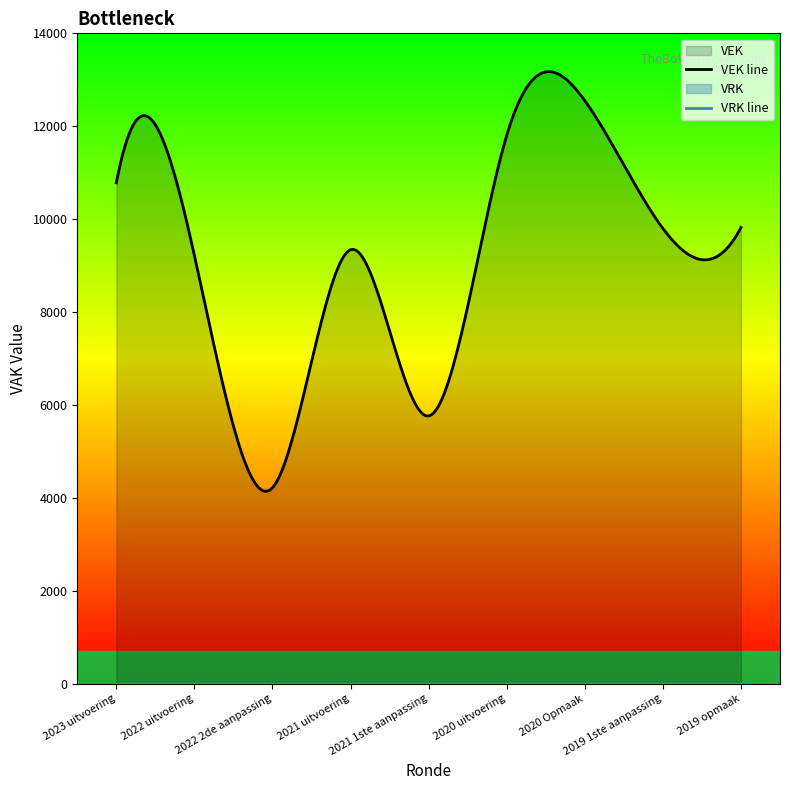

What is the label of the 1st point from the right?

2019 opmaak